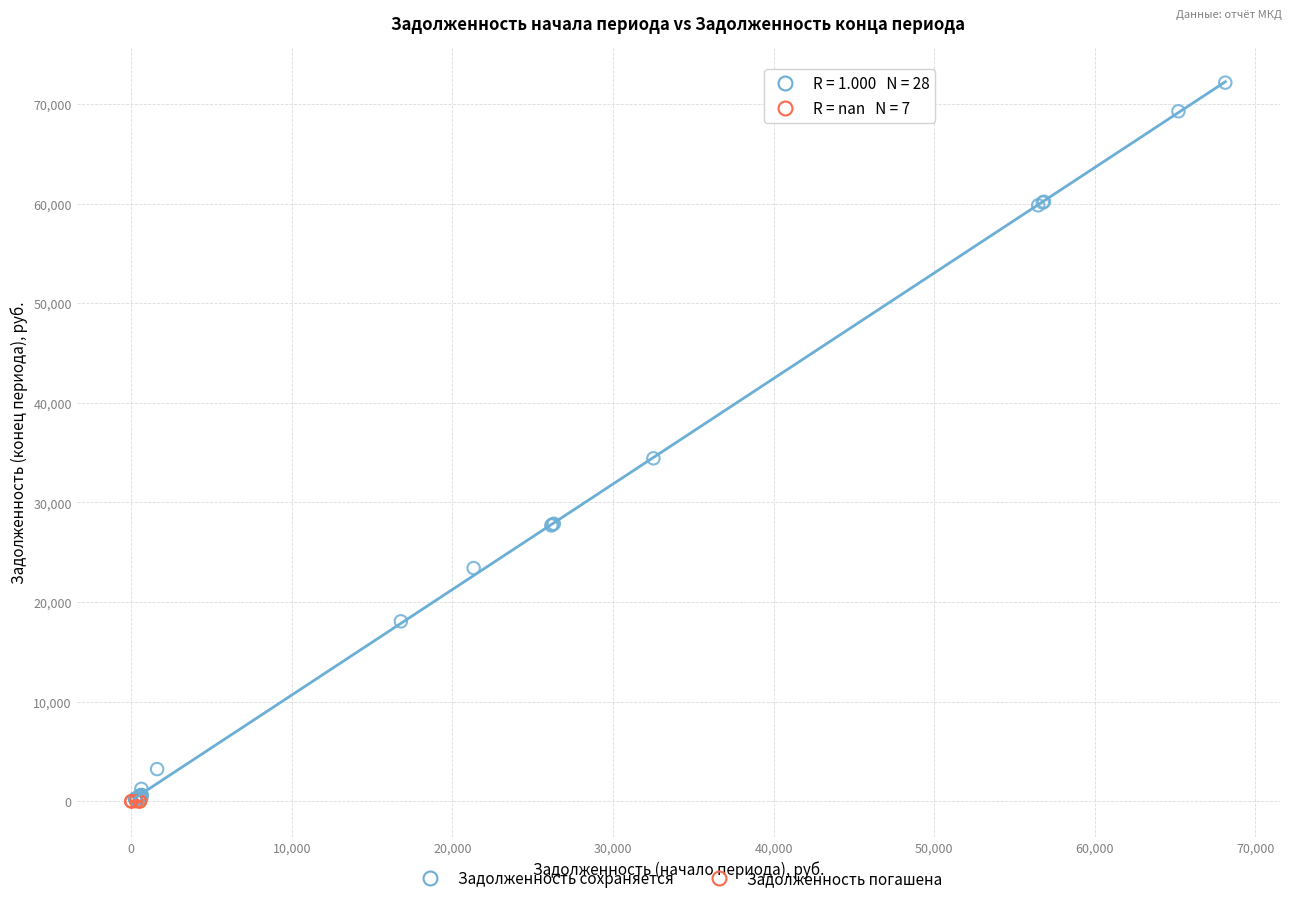

What are all the series names shown in the legend?

Задолженность сохраняется, Задолженность погашена